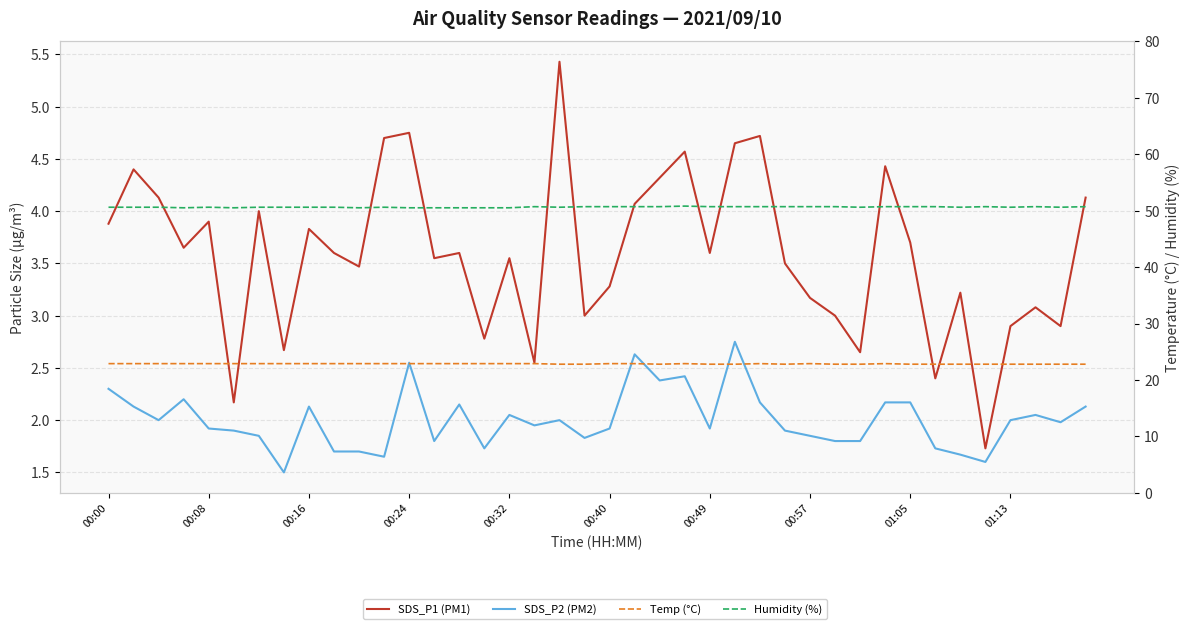

Where is the first local minimum for Temp (°C)?

22